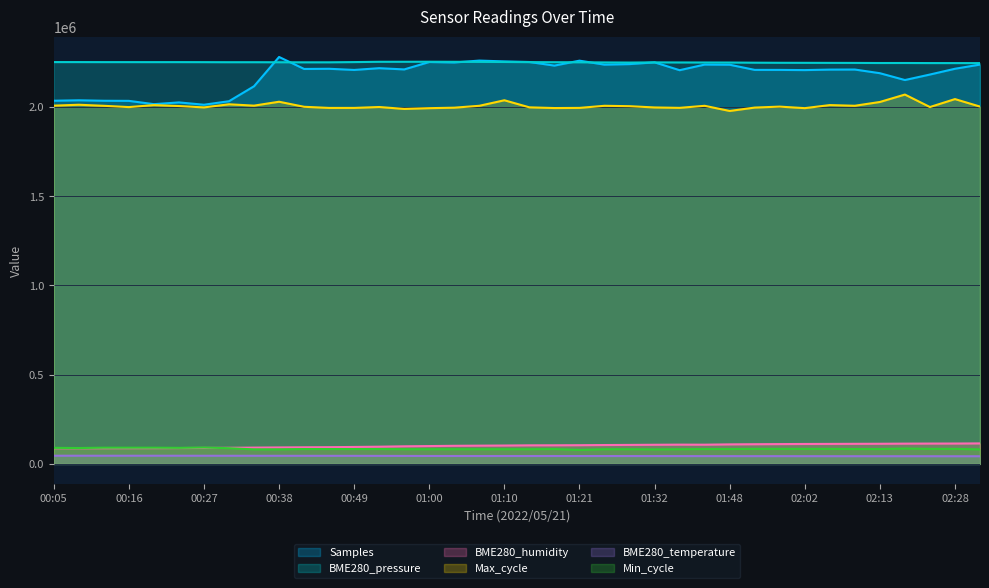

What is the difference between the second highest and second lowest values in the BME280_pressure series?

7372.9